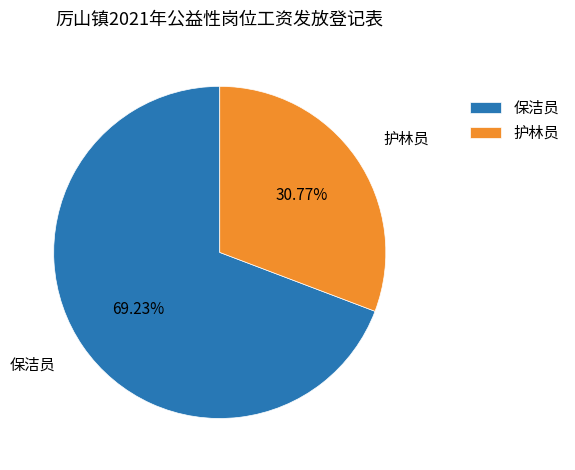

Is it true that 保洁员 is 69% of the pie?

True